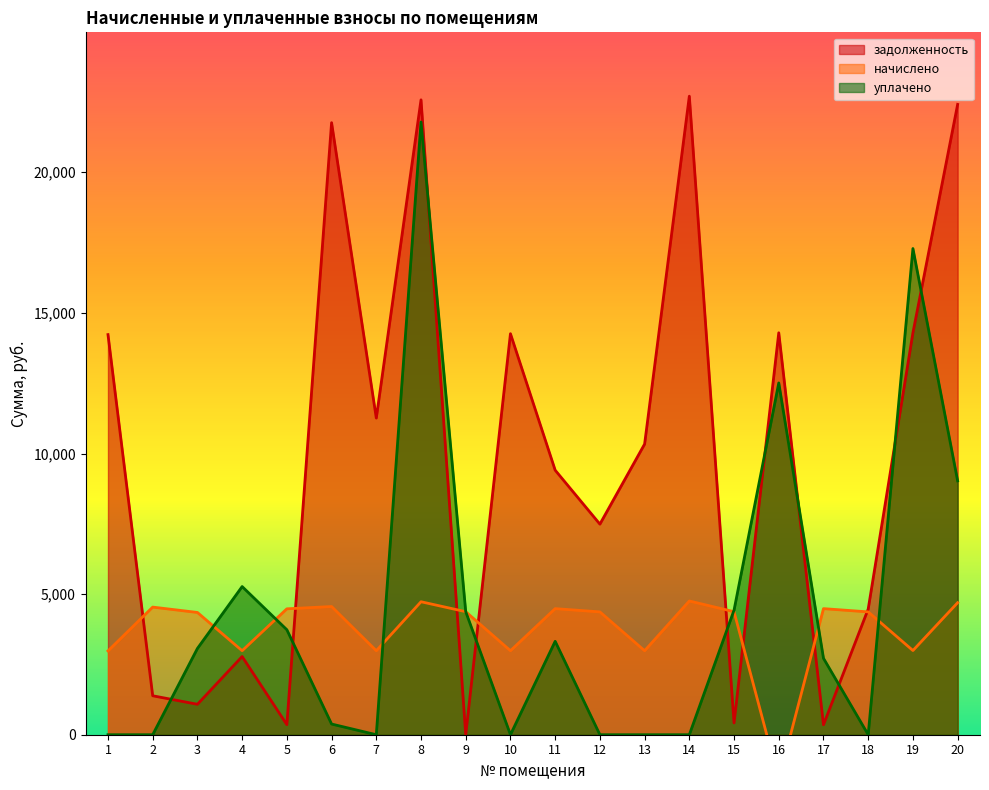

Reading right to left, transcribe all the data shown in this chart.

задолженность: 20=22414.0	19=14293.0	18=4469.7	17=354.8	16=14293.0	15=419.5	14=22706.3	13=10335.8	12=7488.2	11=9406.9	10=14260.4	9=0.0	8=22576.4	7=11260.4	6=21764.3	5=358.8	4=2779.4	3=1082.2	2=1385.0	1=14228.0
начислено: 20=4694.8	19=2993.8	18=4368.1	17=4483.8	16=-1602.6	15=4375.0	14=4756.0	13=2986.9	12=4368.1	11=4483.8	10=2986.9	9=4375.0	8=4728.8	7=2986.9	6=4558.7	5=4477.1	4=2986.9	3=4347.7	2=4538.3	1=2980.2
уплачено: 20=9027.5	19=17289.0	18=0.0	17=2717.7	16=12510.1	15=4430.4	14=0.0	13=0.0	12=0.0	11=3321.2	10=0.0	9=4375.0	8=21788.3	7=0.0	6=380.0	5=3733.0	4=5268.5	3=3067.6	2=0.0	1=0.0